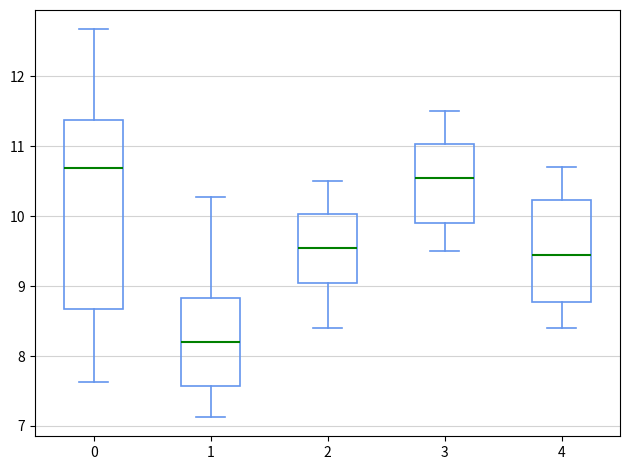

Which box is the tallest, from its lower edge to its upper edge?

0